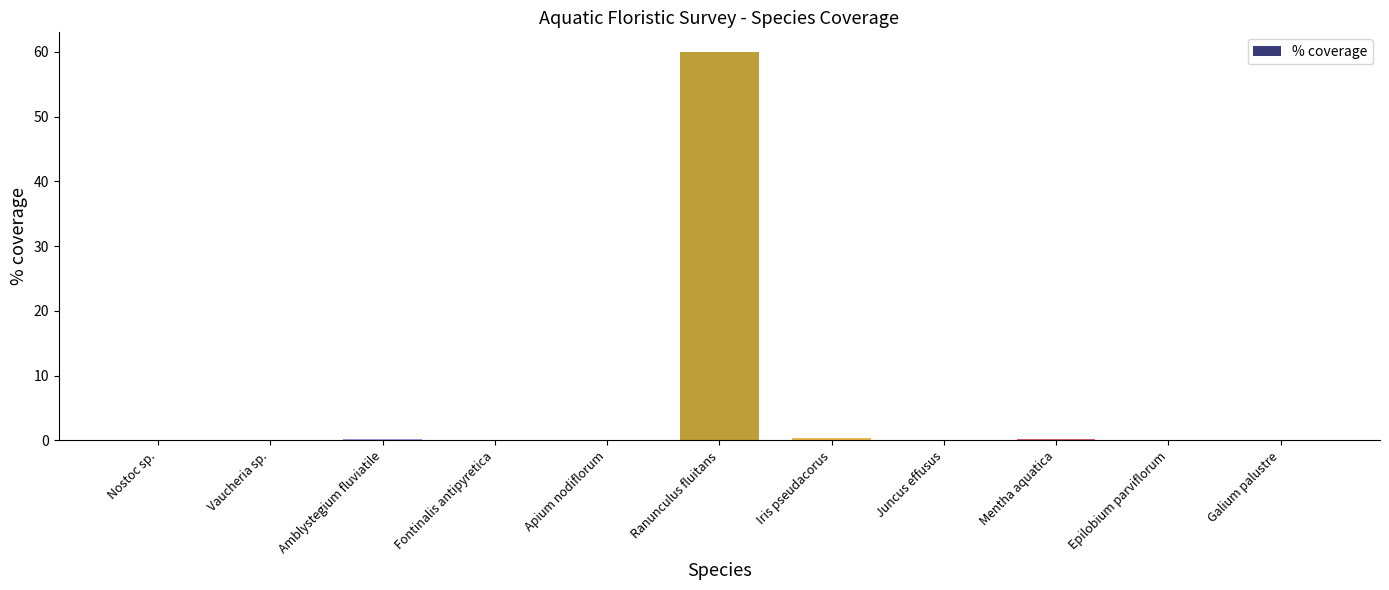

True or false: the data shows 0.0 at Nostoc sp..

True